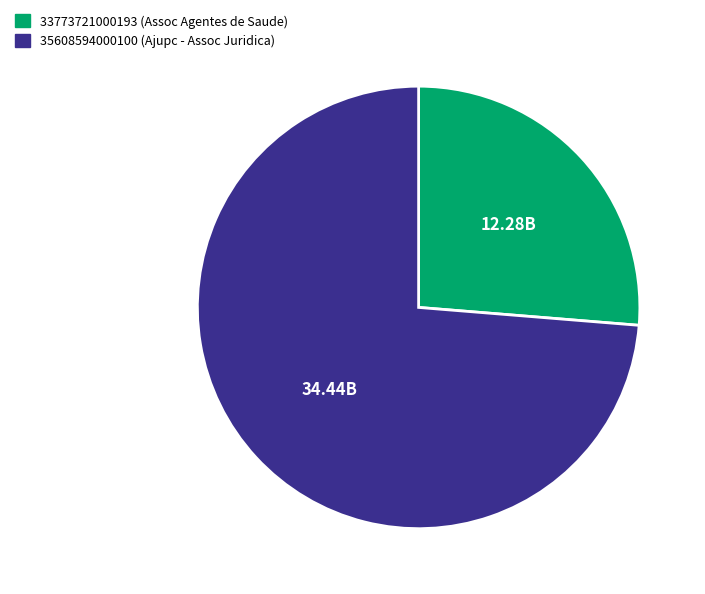

Which slice represents more than half of the pie?

35608594000100